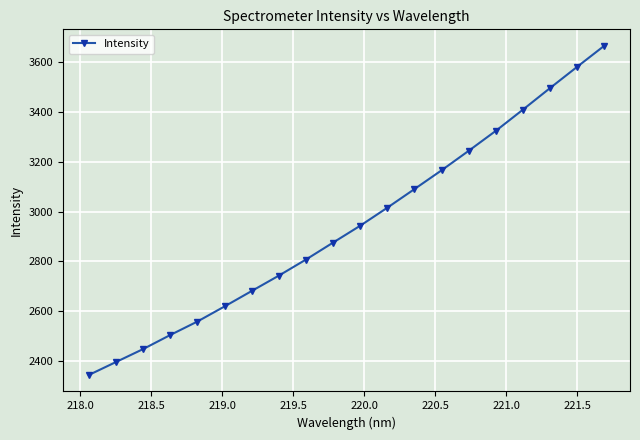

What is the average value?

2945.4